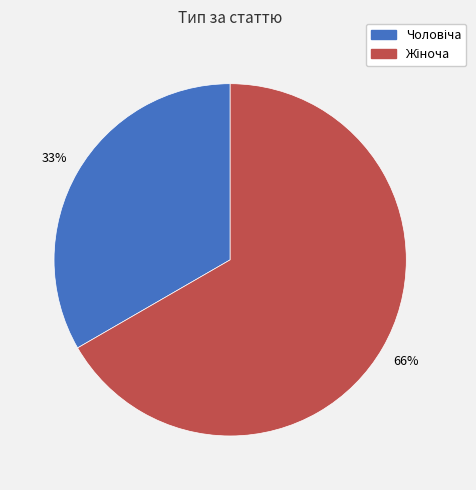

To the nearest percent, what is the difference between the Жіноча and Чоловіча slice percentages?

33%